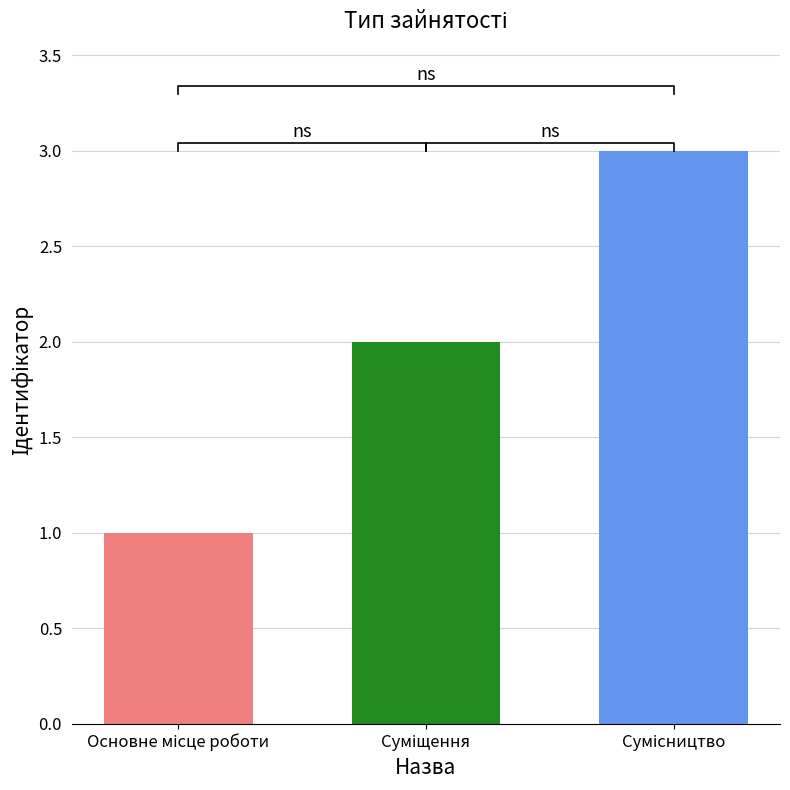

What is the ratio of the value at Сумісництво to the value at Основне місце роботи?

3.0